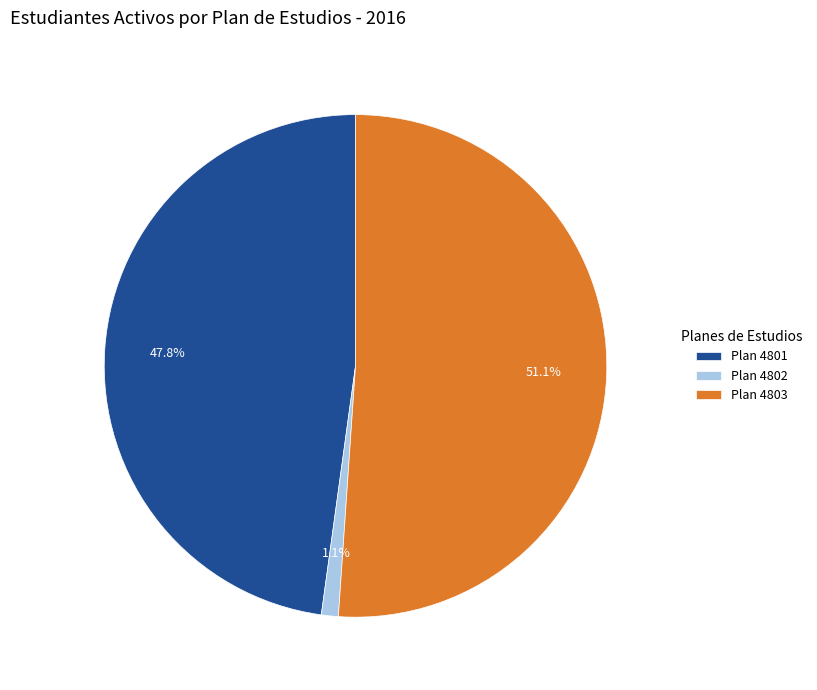

Is the sum of Plan 4801 and Plan 4803 greater than half?

Yes